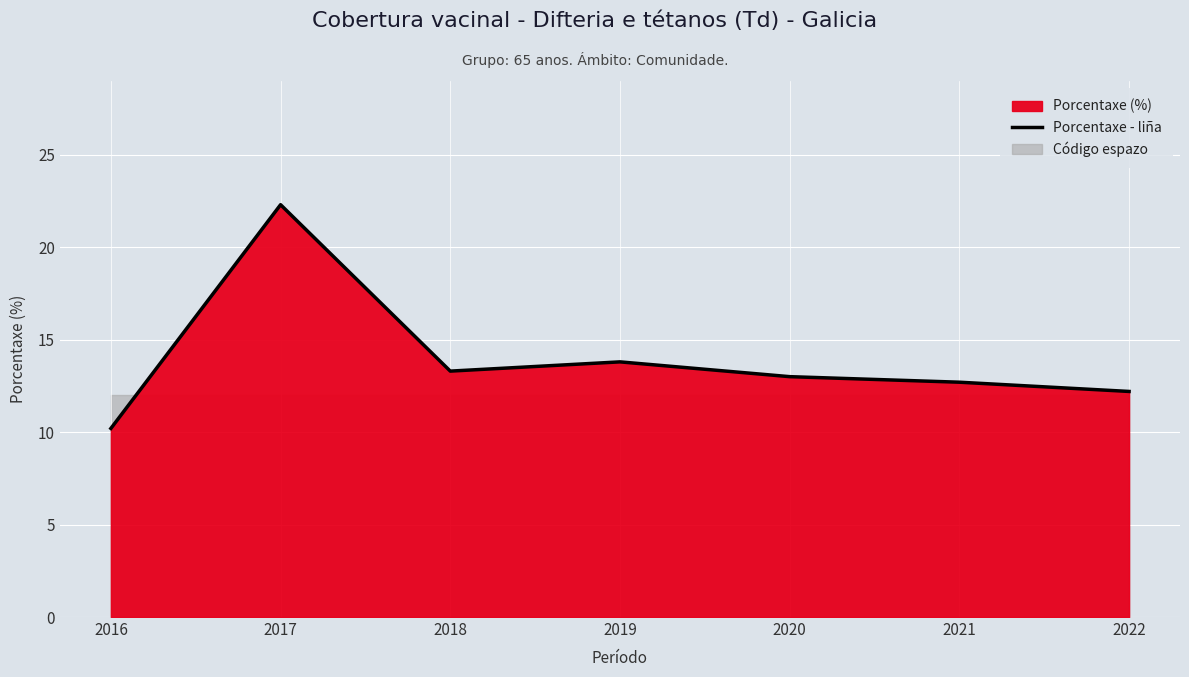

The chart shows a value of 12.2 at 2022. True or false?

True